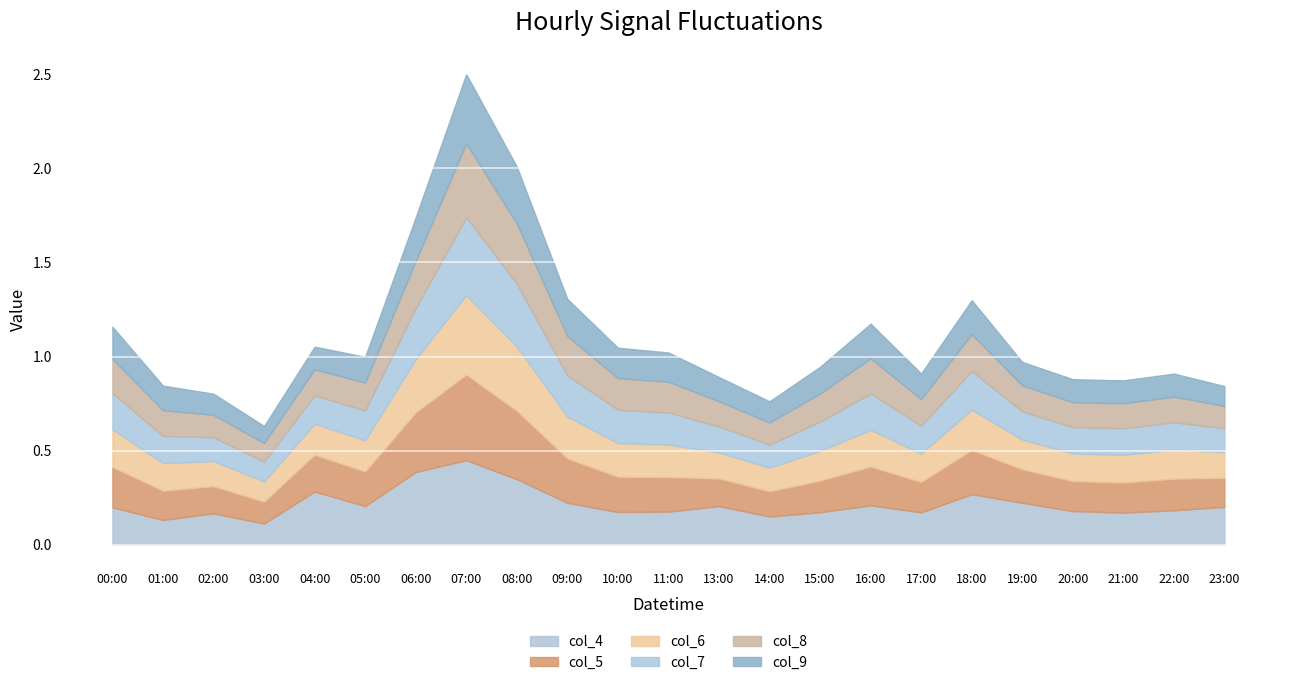

What are all the series names shown in the legend?

col_4, col_5, col_6, col_7, col_8, col_9